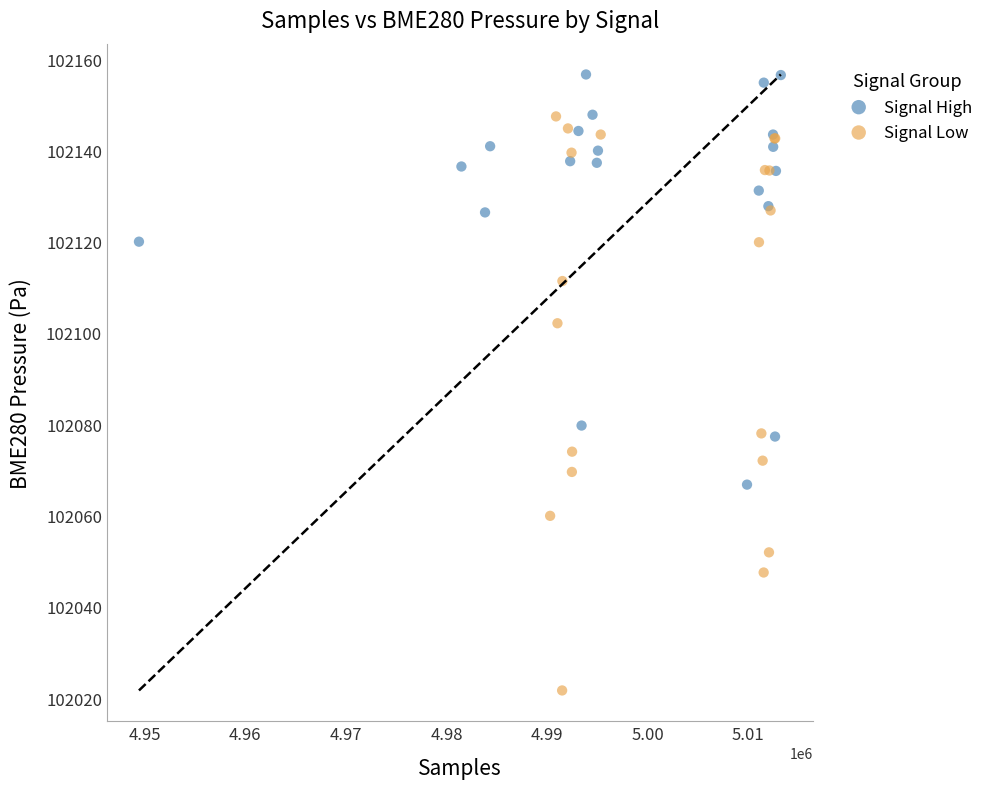

Which series has the widest spread of Y values?

Signal Low